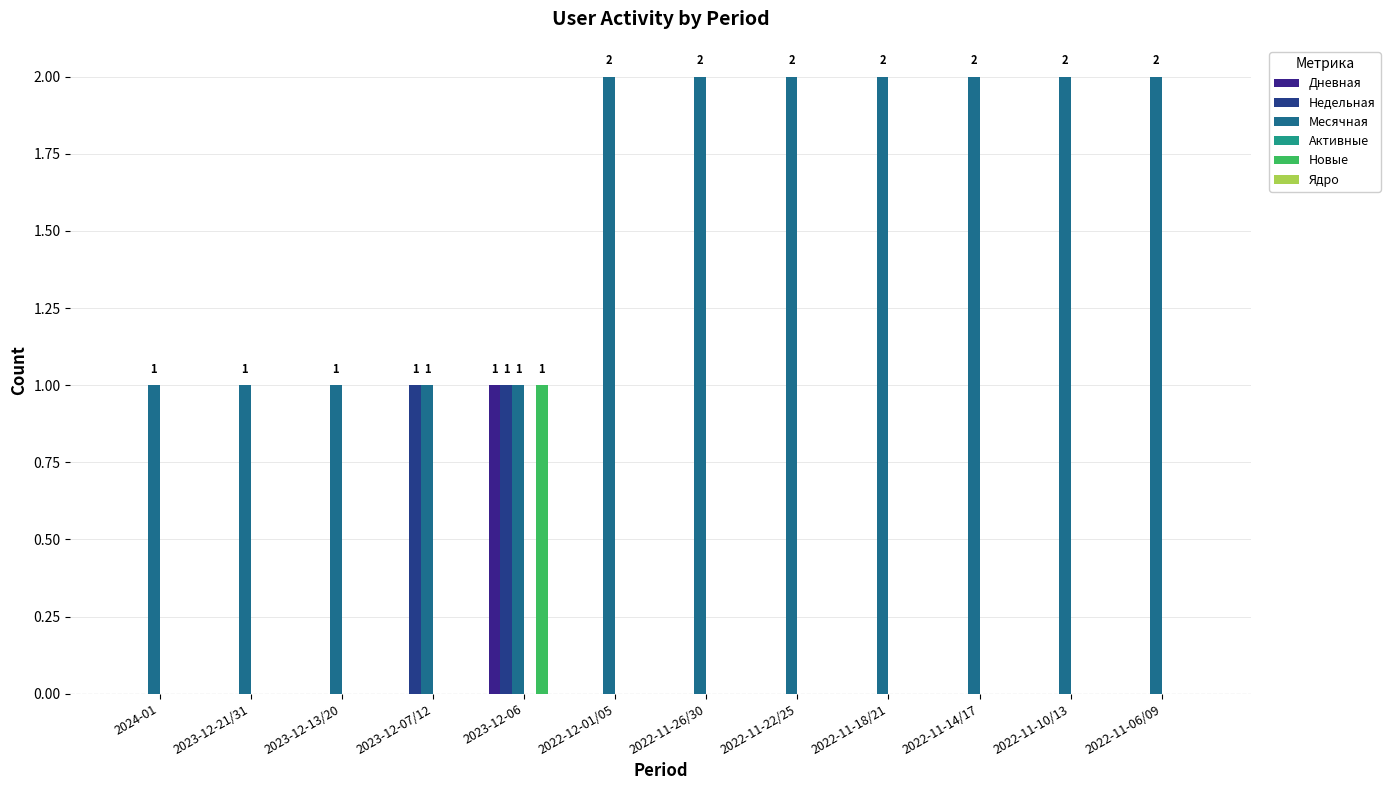

What is the label of the 6th bar from the right?

2022-11-26/30